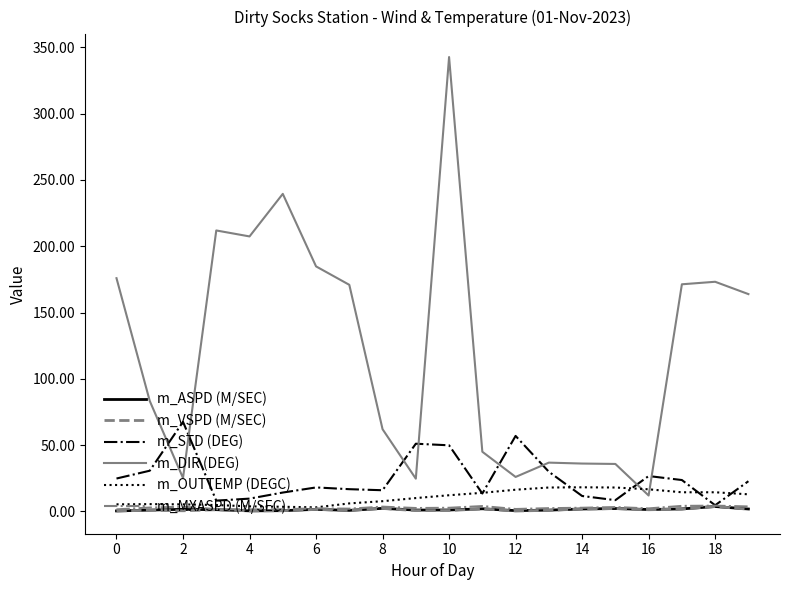

What is the maximum value shown in the chart?

342.7